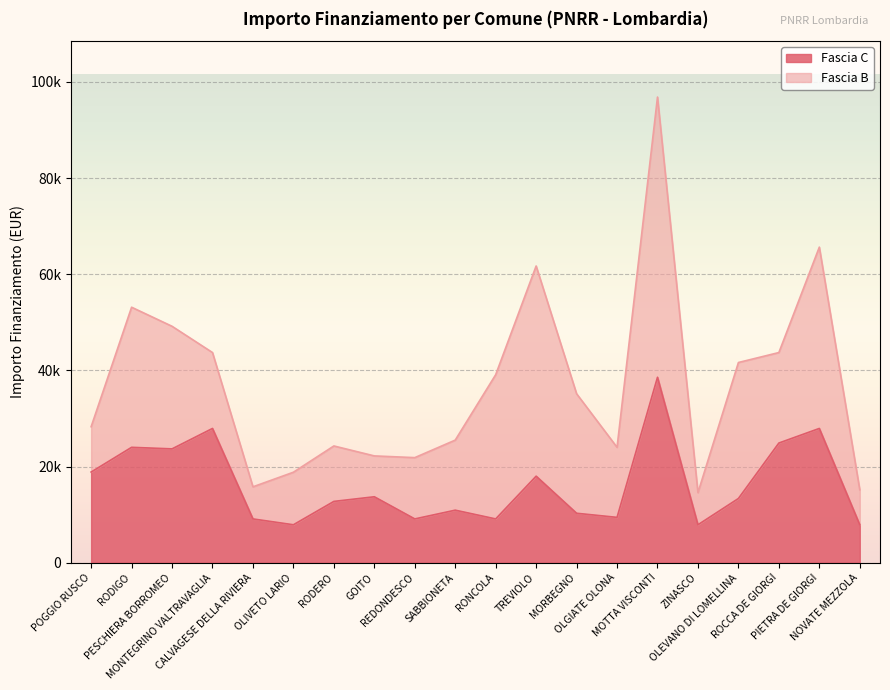

The chart shows a value of 2069 at MORBEGNO. True or false?

False